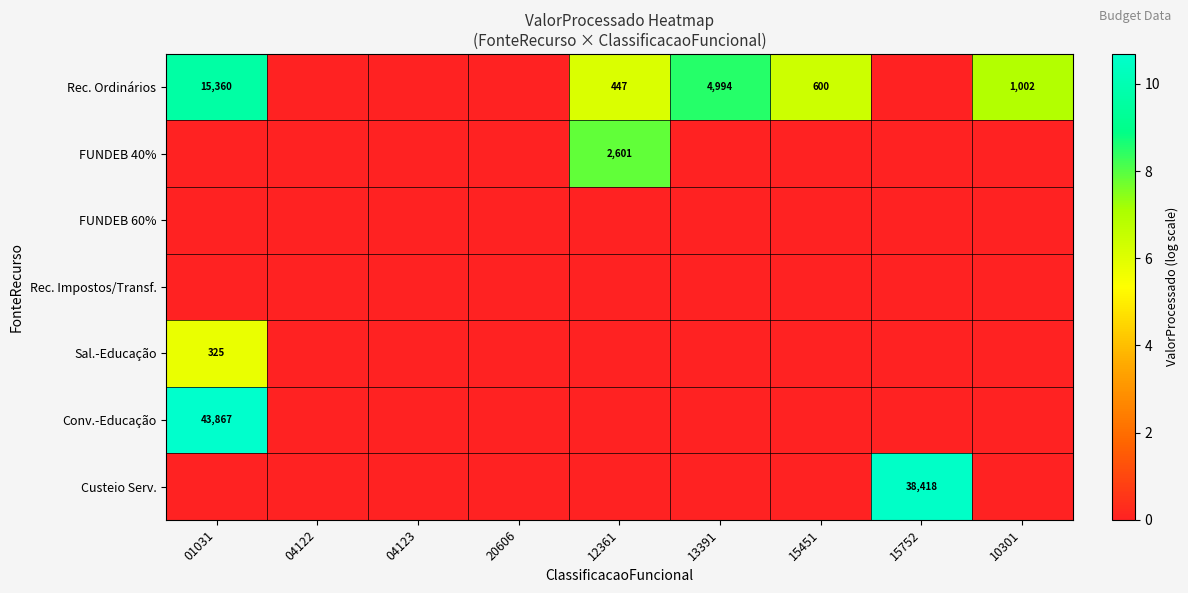

How many distinct data groups are displayed?

7